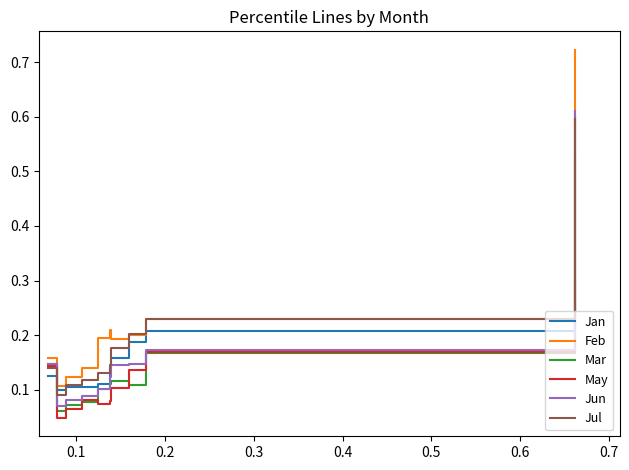

True or false: Mar and Jan intersect in this chart.

True